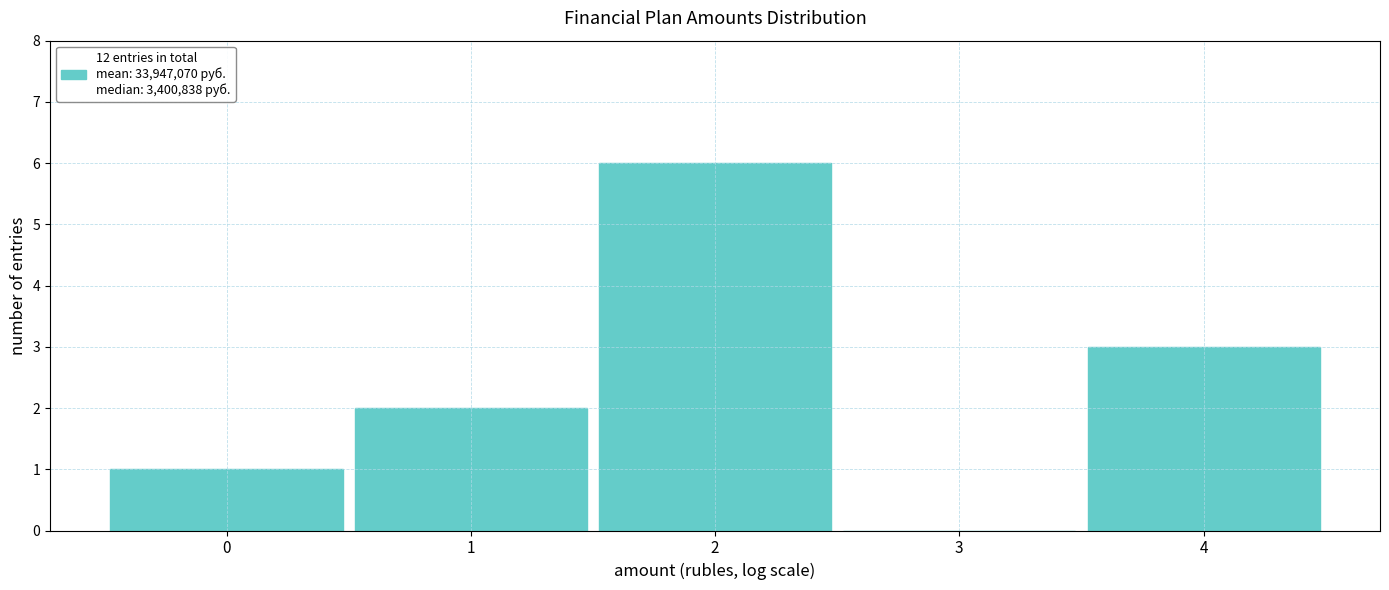

Reading right to left, what are all the values shown in this chart?

4=3	3=0	2=6	1=2	0=1